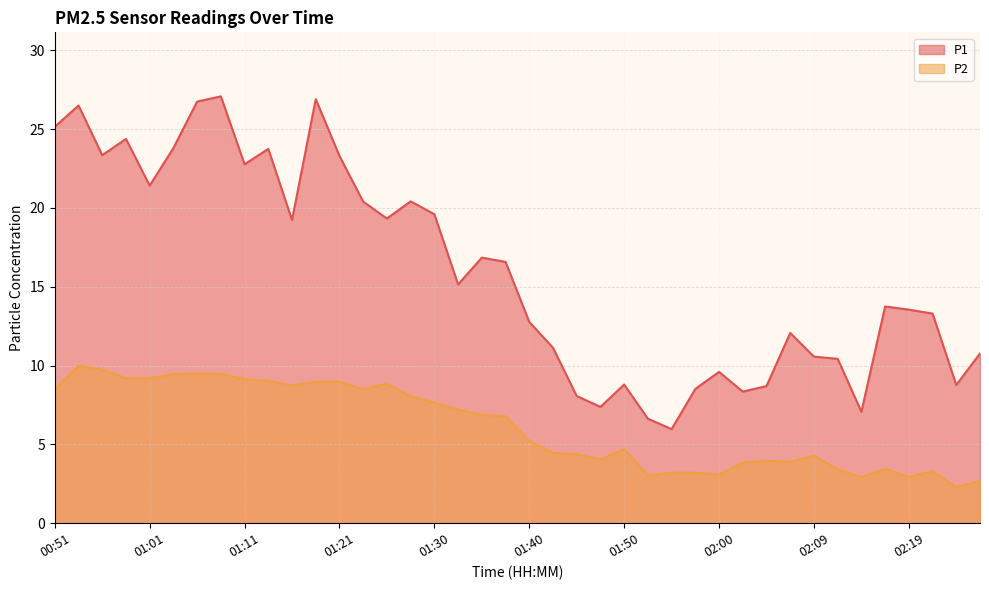

At which category does P2 reach its first local valley?

01:16